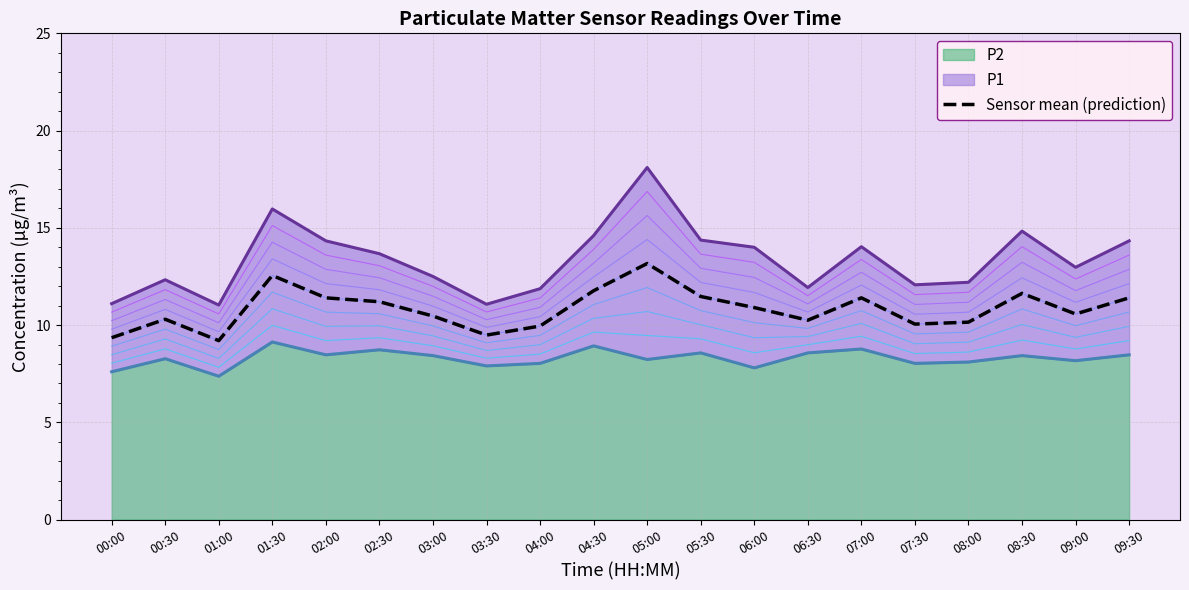

The chart shows a value of 11.2 at 02:30. True or false?

True